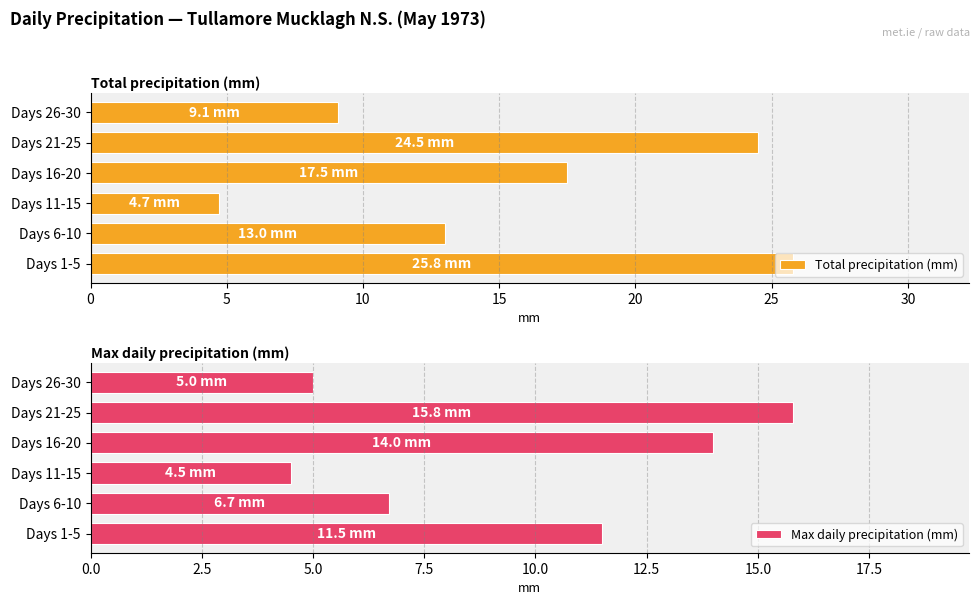

What is the difference between the maximum and second lowest values in the Total precipitation (mm) series?

16.7